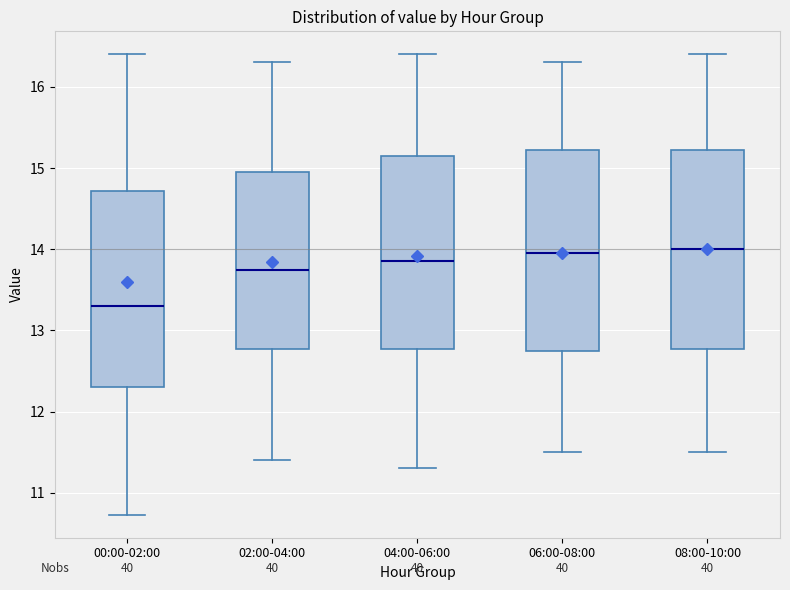

Where does the median line of the box for 04:00-06:00 sit on the y-axis? The values are not printed on the chart, so give them approximately, as read against the axis.

13.9